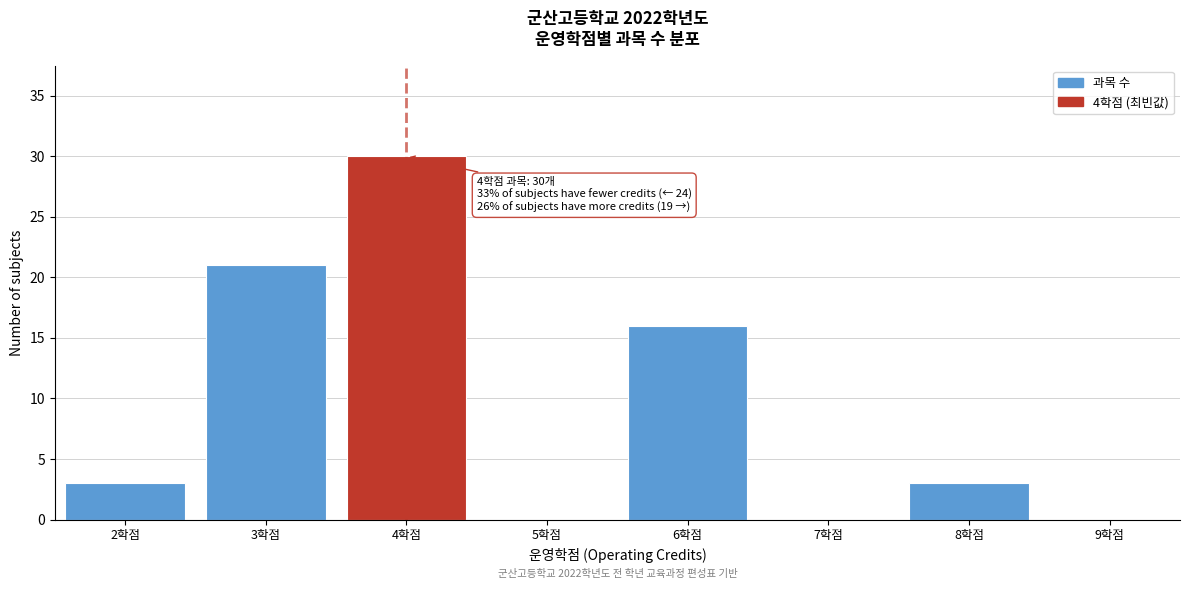

Reading left to right, transcribe all the data shown in this chart.

2학점=3	3학점=21	4학점=30	5학점=0	6학점=16	7학점=0	8학점=3	9학점=0